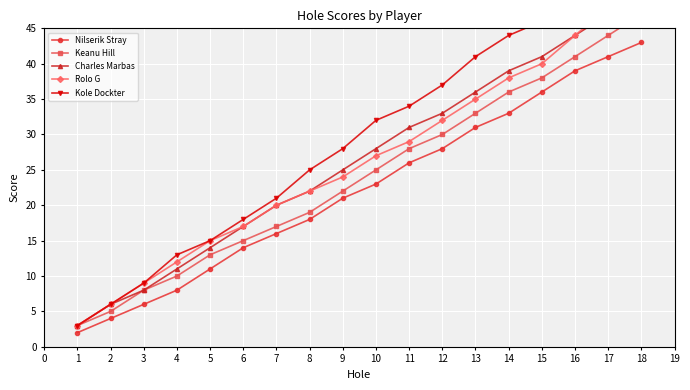

At how many categories does at least one series exceed 17?

13